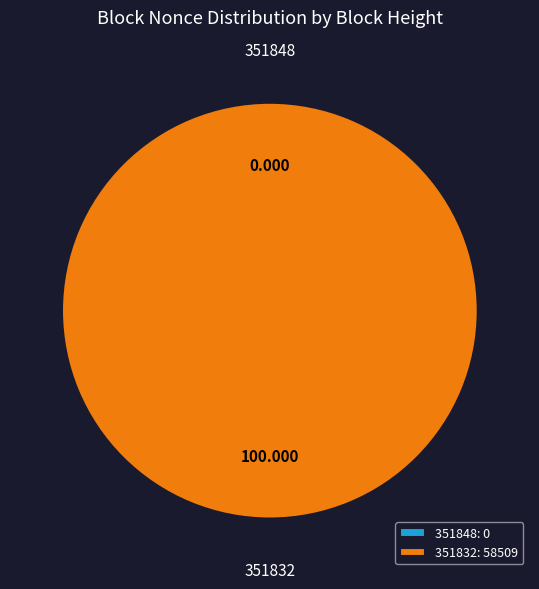

Is the sum of 351832 and 351848 greater than half?

Yes